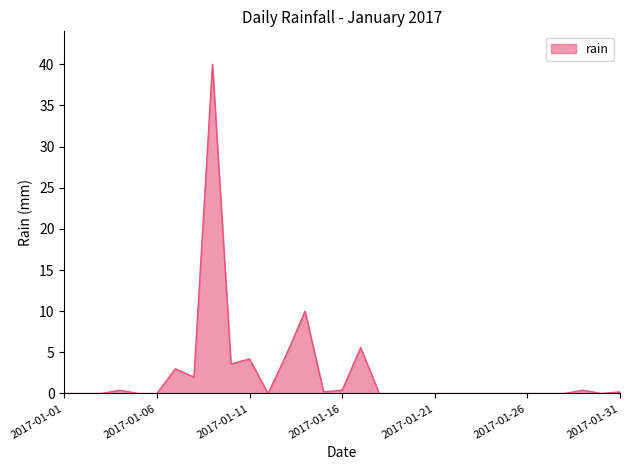

What is the difference between the maximum and minimum values?

40.0